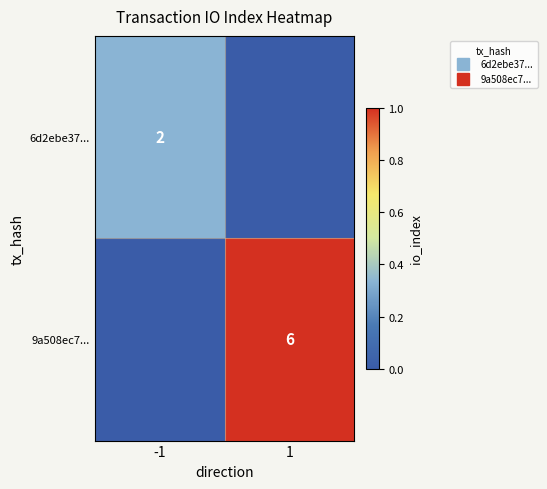

Between -1 and 1, which series saw the biggest shift?

9a508ec7...